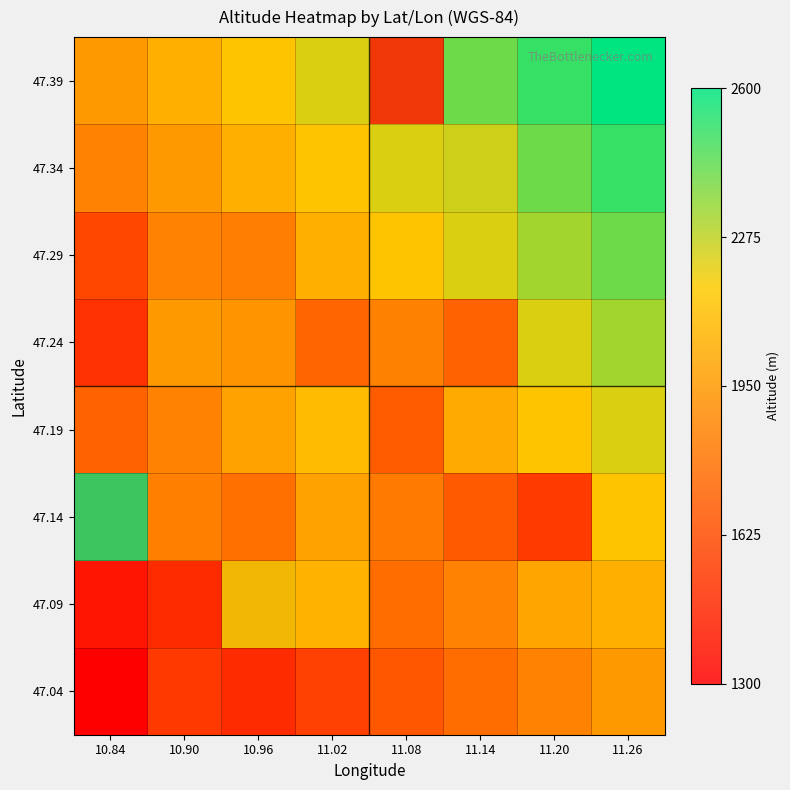

How many distinct data groups are displayed?

8